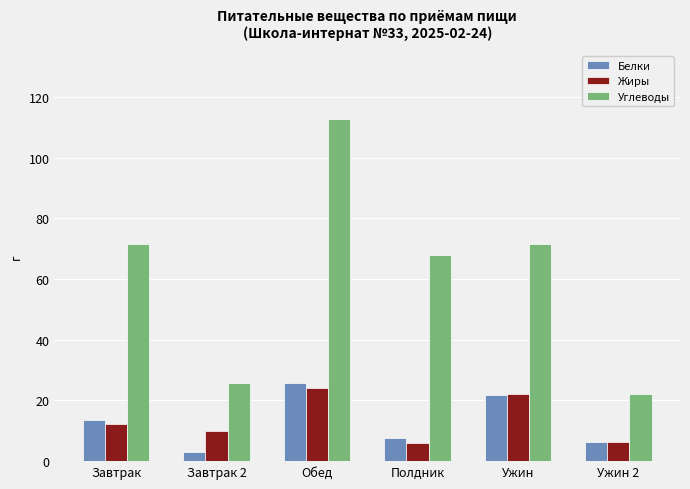

Which series has the widest spread of values?

Углеводы